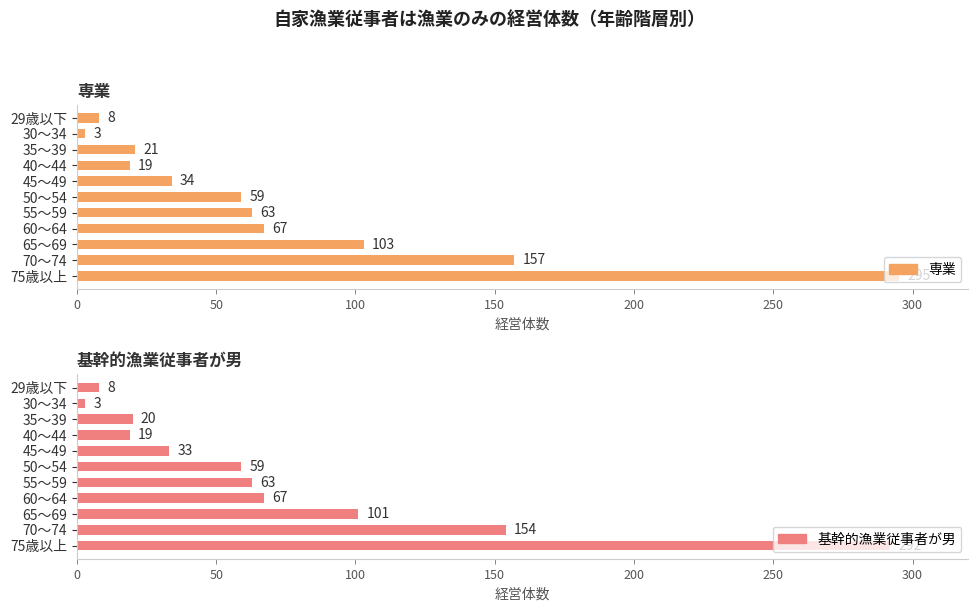

Which series has the widest spread of values?

専業